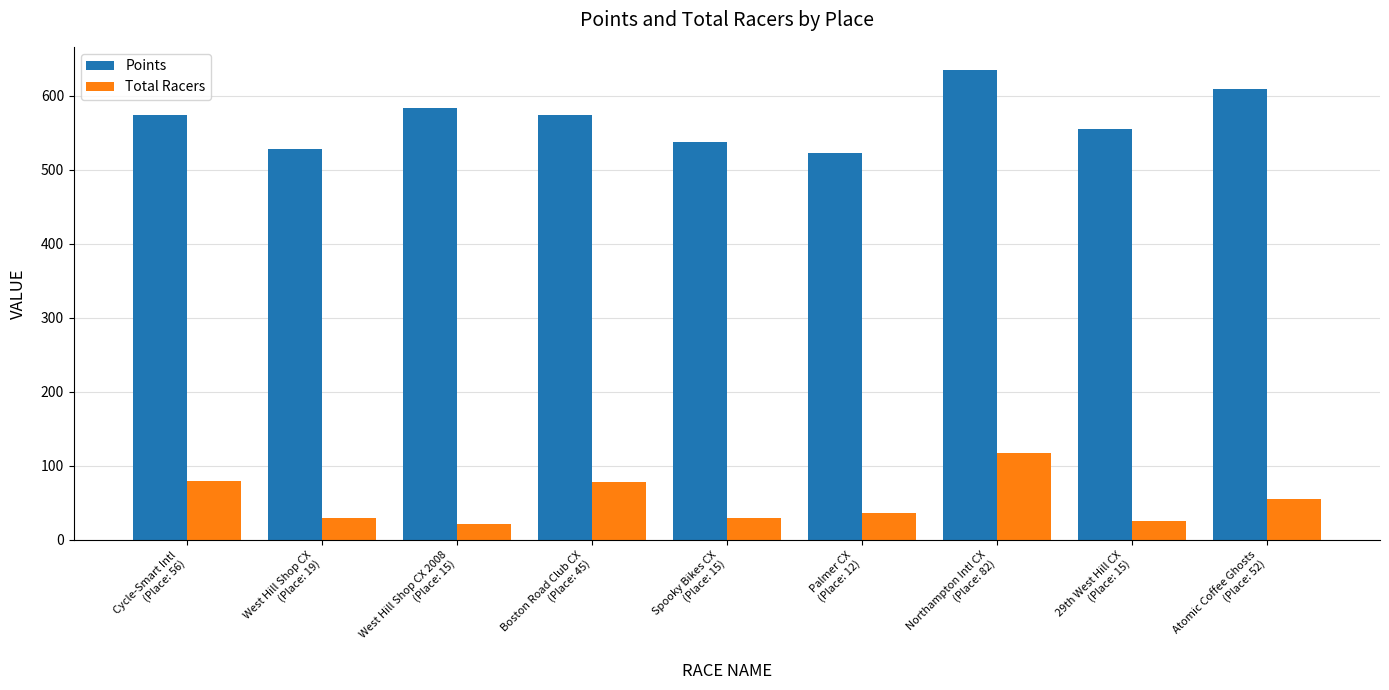

At how many categories does at least one series exceed 338?

9